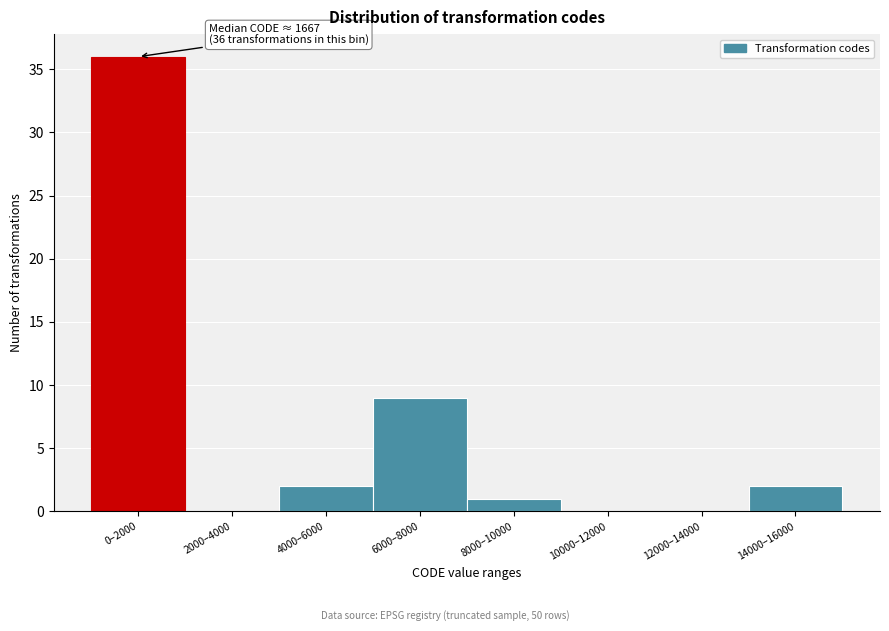

Reading left to right, what are all the values shown in this chart?

0–2000=36	2000–4000=0	4000–6000=2	6000–8000=9	8000–10000=1	10000–12000=0	12000–14000=0	14000–16000=2